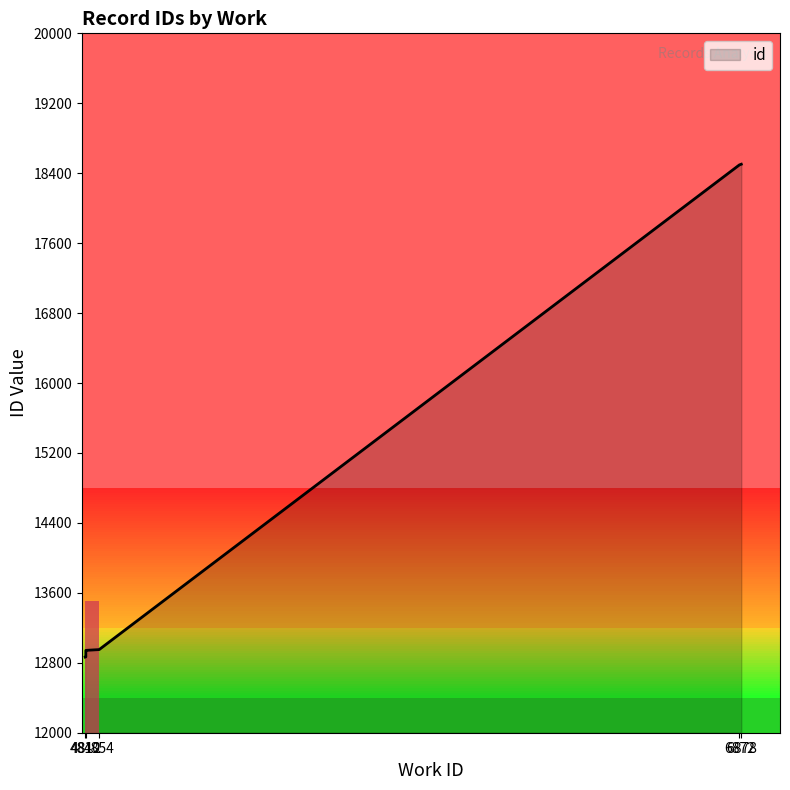

At which category does the chart reach its peak across all series?

6878